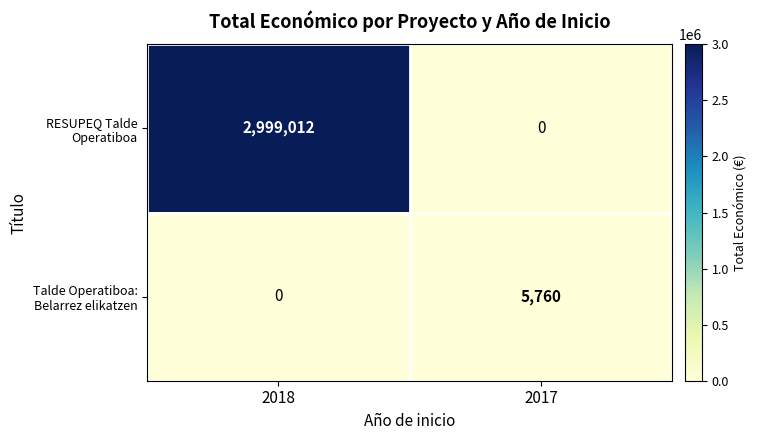

At which category is the sum across all series the highest?

2018